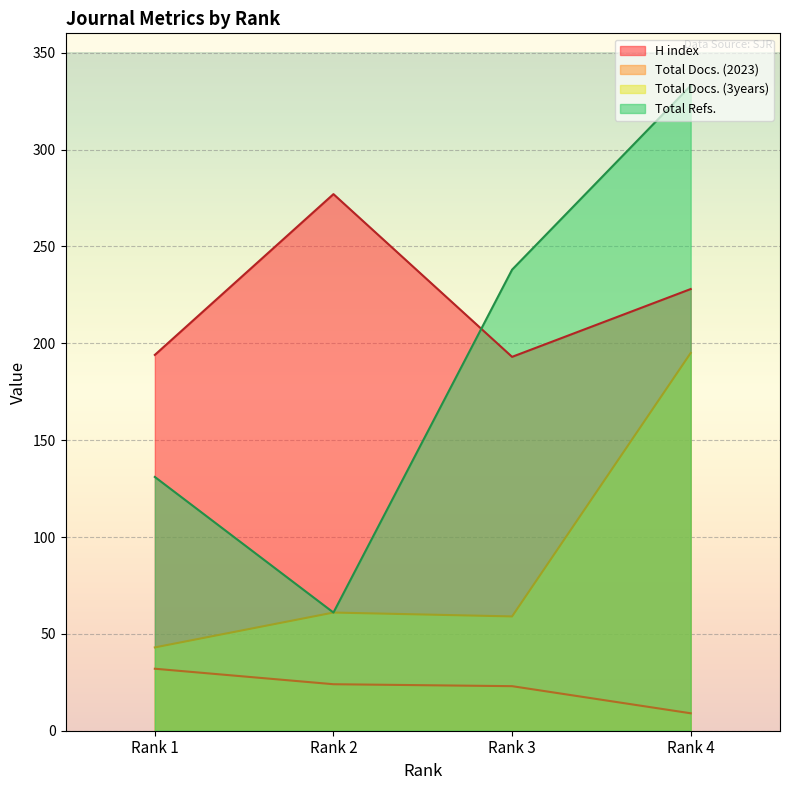

List the labels in order of Total Refs. value, smallest first.

Rank 2, Rank 1, Rank 3, Rank 4